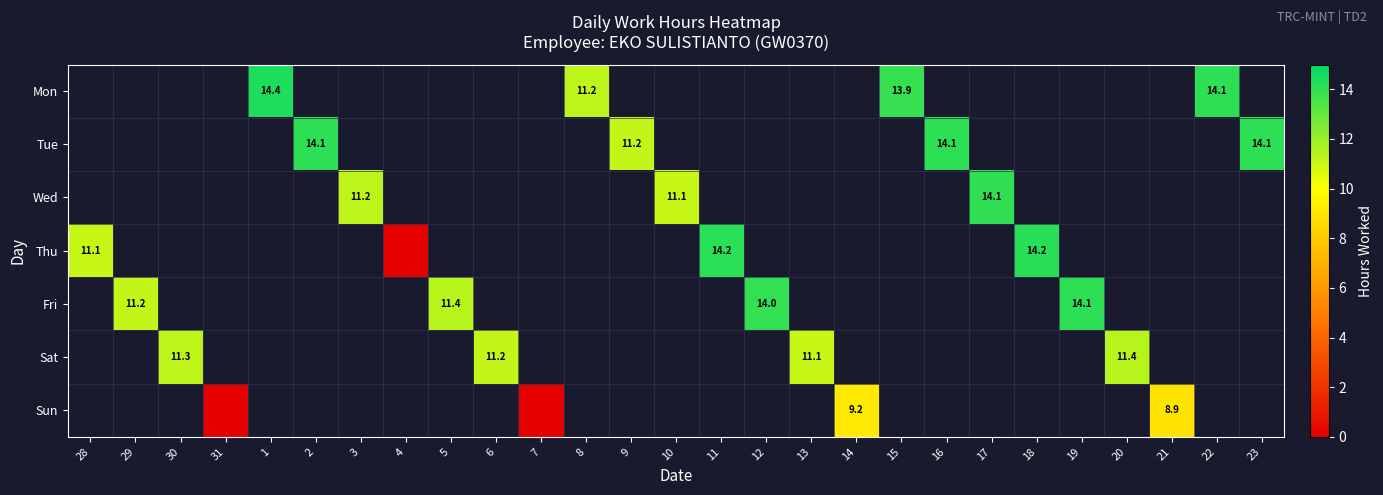

At which label does Thu reach its peak?

18